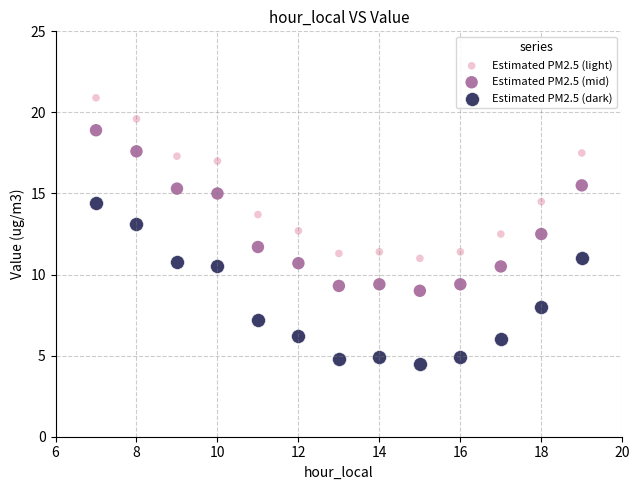

What are all the series names shown in the legend?

Estimated PM2.5 (light), Estimated PM2.5 (mid), Estimated PM2.5 (dark)